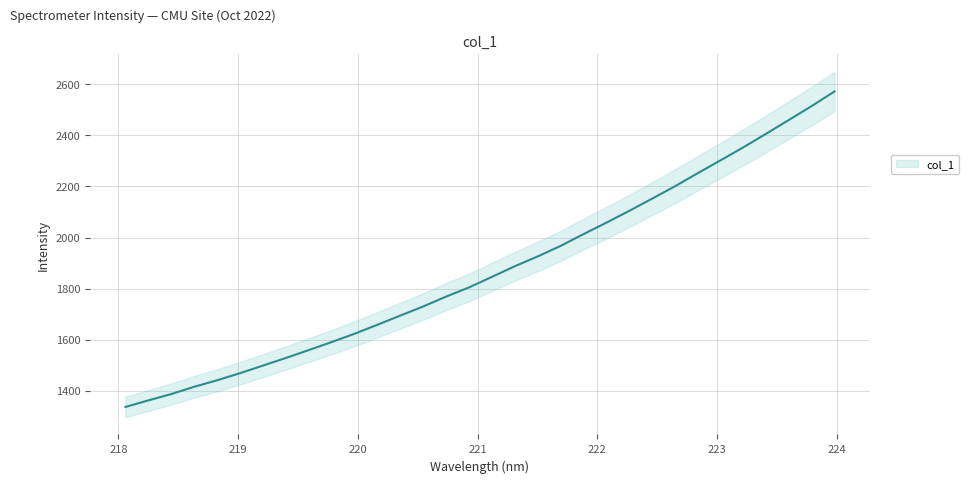

At which label is the value closest to 1954?

221.6902